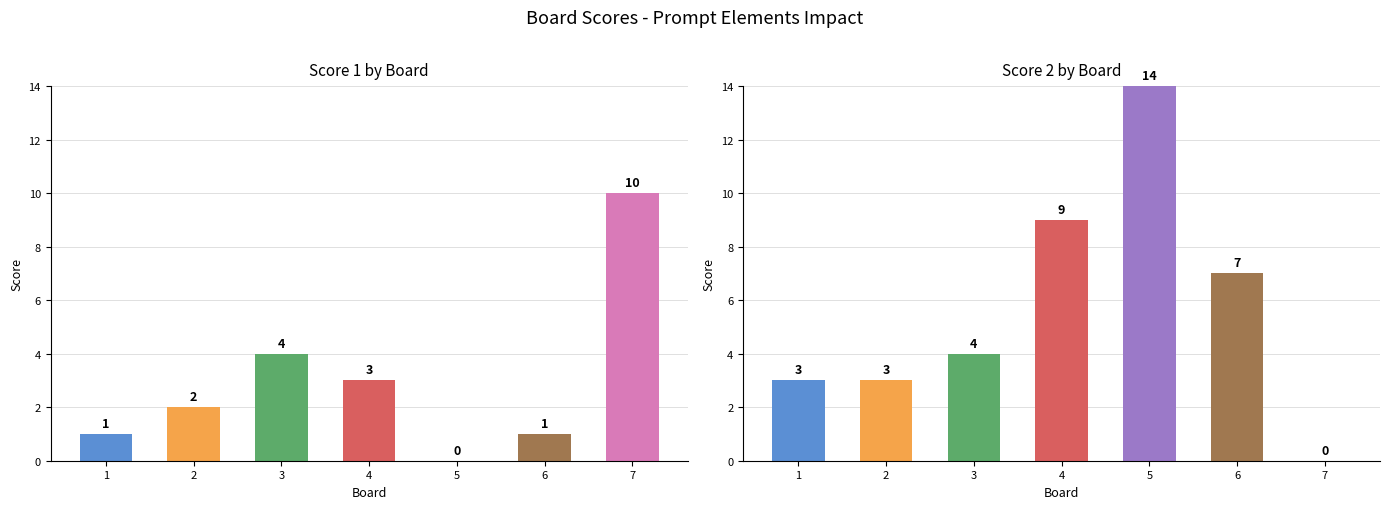

Count the number of categories in the chart.

7